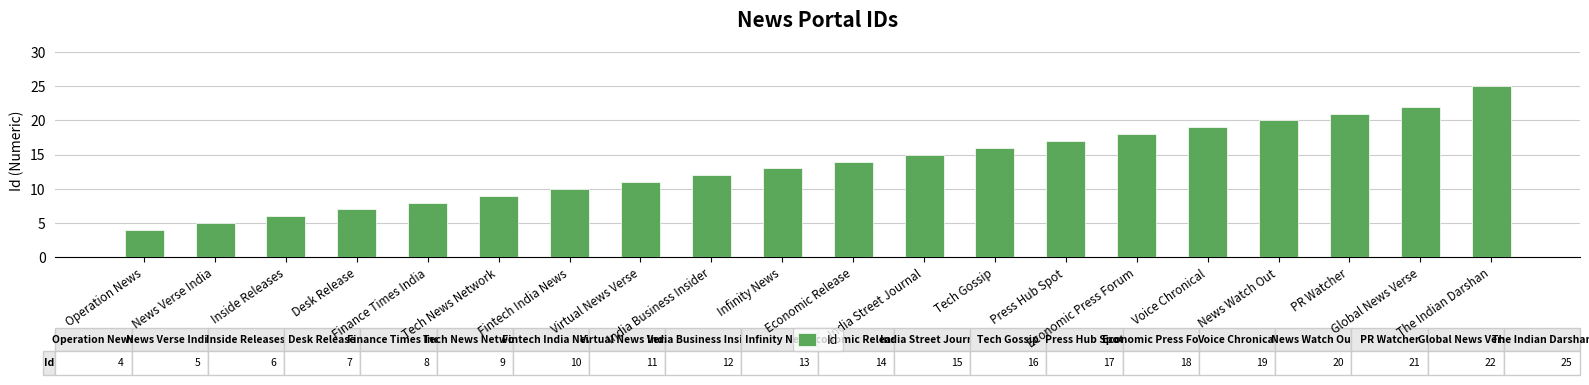

List the labels in order of value, smallest first.

Operation News, News Verse India, Inside Releases, Desk Release, Finance Times India, Tech News Network, Fintech India News, Virtual News Verse, India Business Insider, Infinity News, Economic Release, India Street Journal, Tech Gossip, Press Hub Spot, Economic Press Forum, Voice Chronical, News Watch Out, PR Watcher, Global News Verse, The Indian Darshan